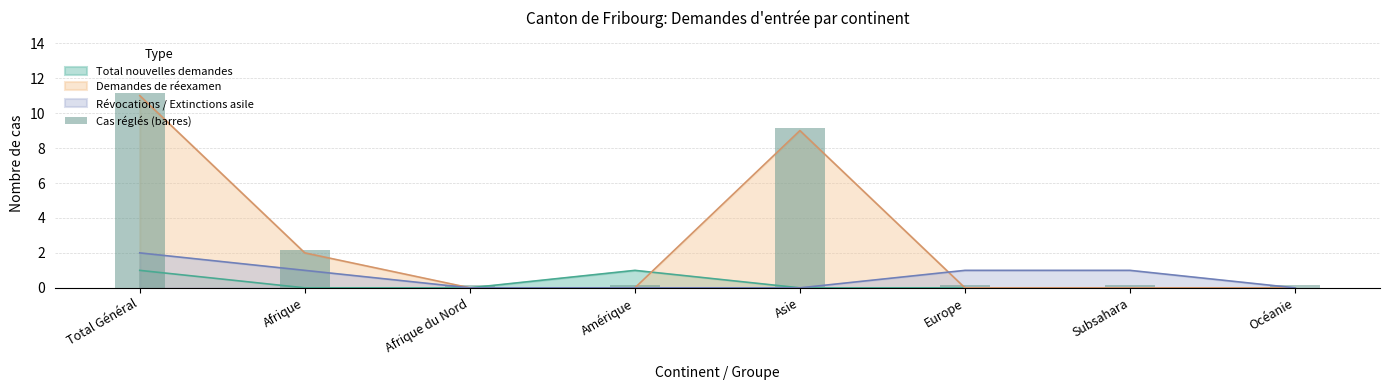

True or false: the data shows 0.1 at Amérique.

True